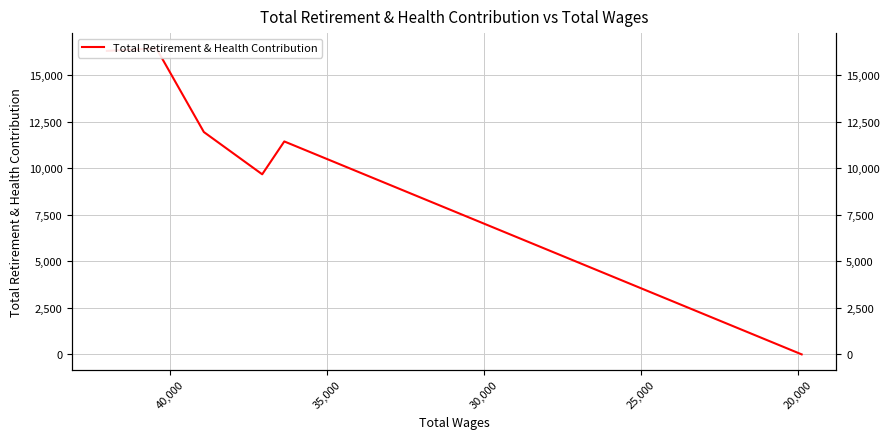

At which label is the value closest to 8222?

30,000